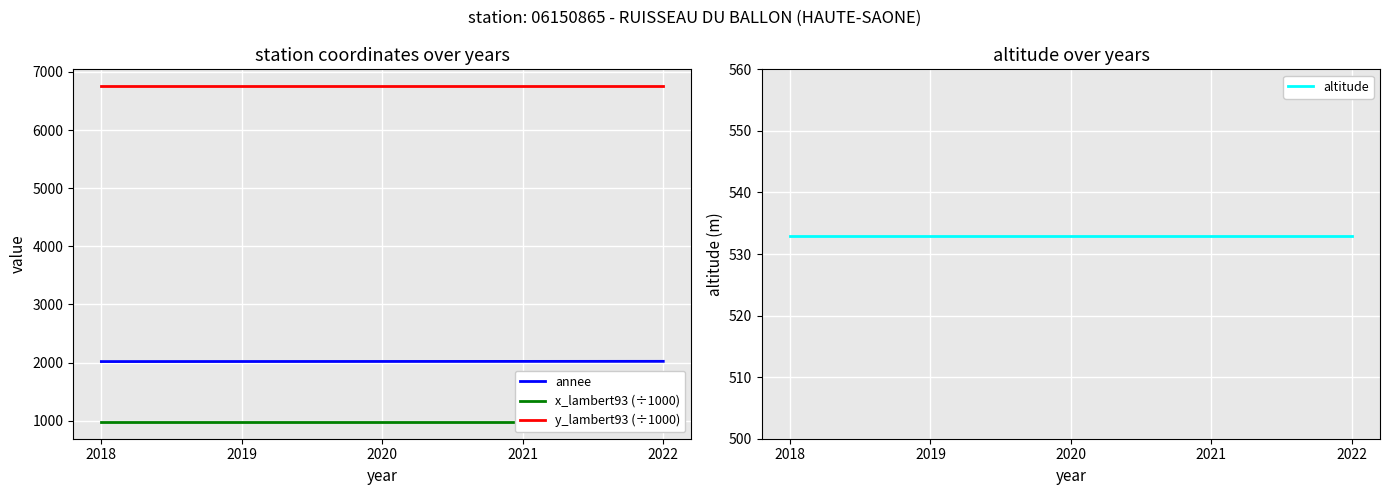

At which label does annee first exceed 2020?

2021